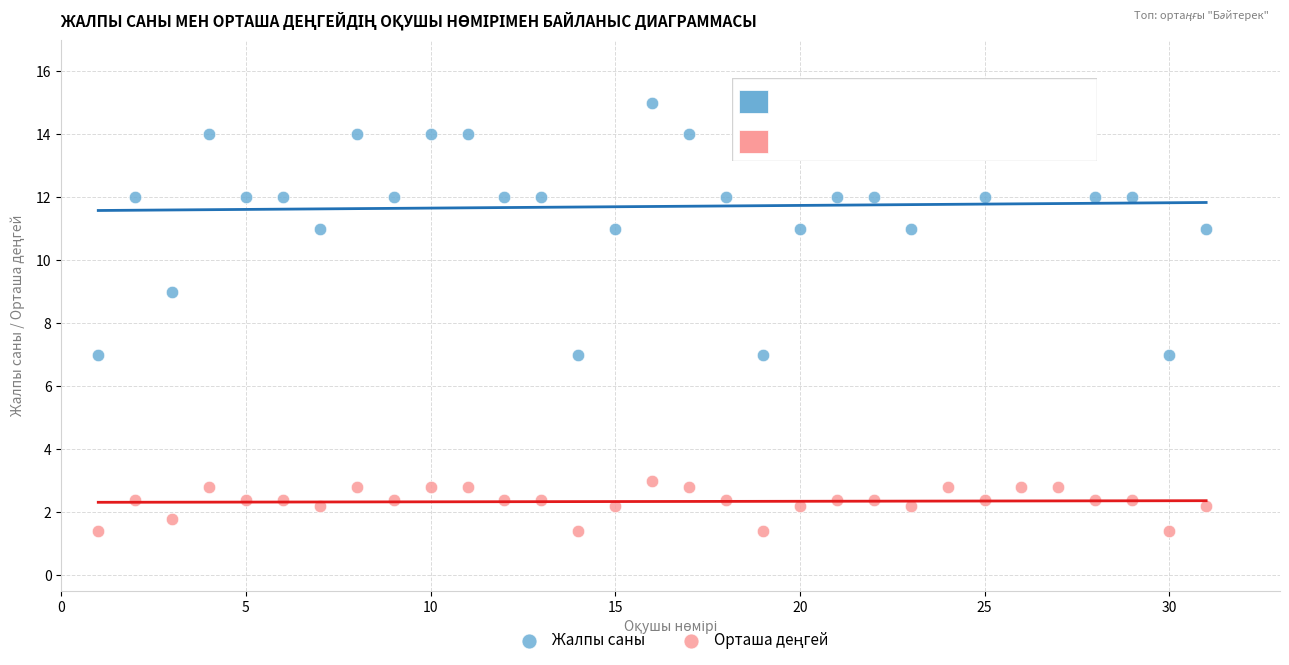

Which series contains the highest Y value?

Жалпы саны